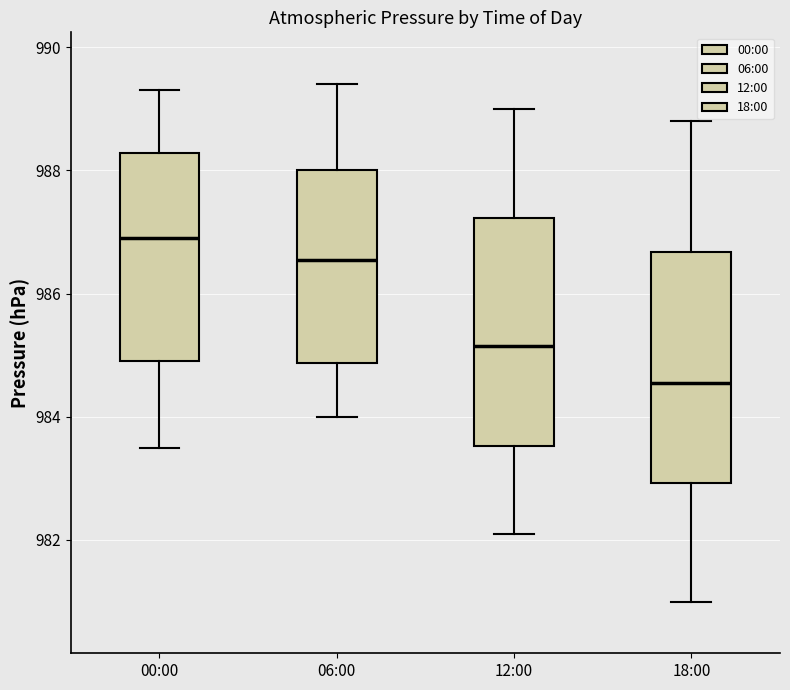

Reading left to right, read every box against the y-axis: the position of its median line, the range the box covers, and the ends of its whiskers. The values are not printed on the chart, so give them approximately, as read against the axis.

00:00: median 987.0, box 985.0 to 988.2, whiskers 983.6 to 989.4
06:00: median 986.6, box 984.8 to 988.0, whiskers 984.0 to 989.4
12:00: median 985.2, box 983.6 to 987.2, whiskers 982.2 to 989.0
18:00: median 984.6, box 983.0 to 986.6, whiskers 981.0 to 988.8